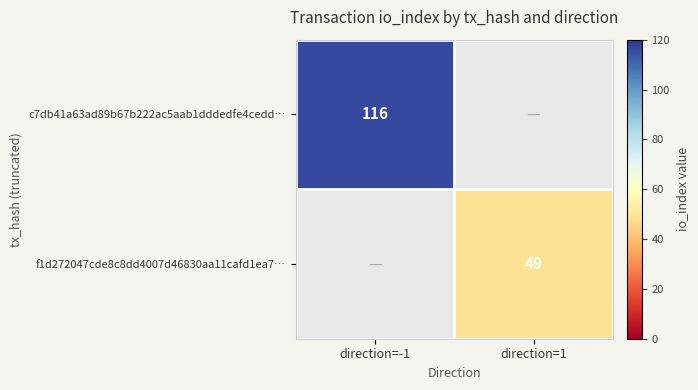

The value of c7db41a63ad89b67b222ac5aab1dddedfe4cedd… at direction=-1 is 116. True or false?

True